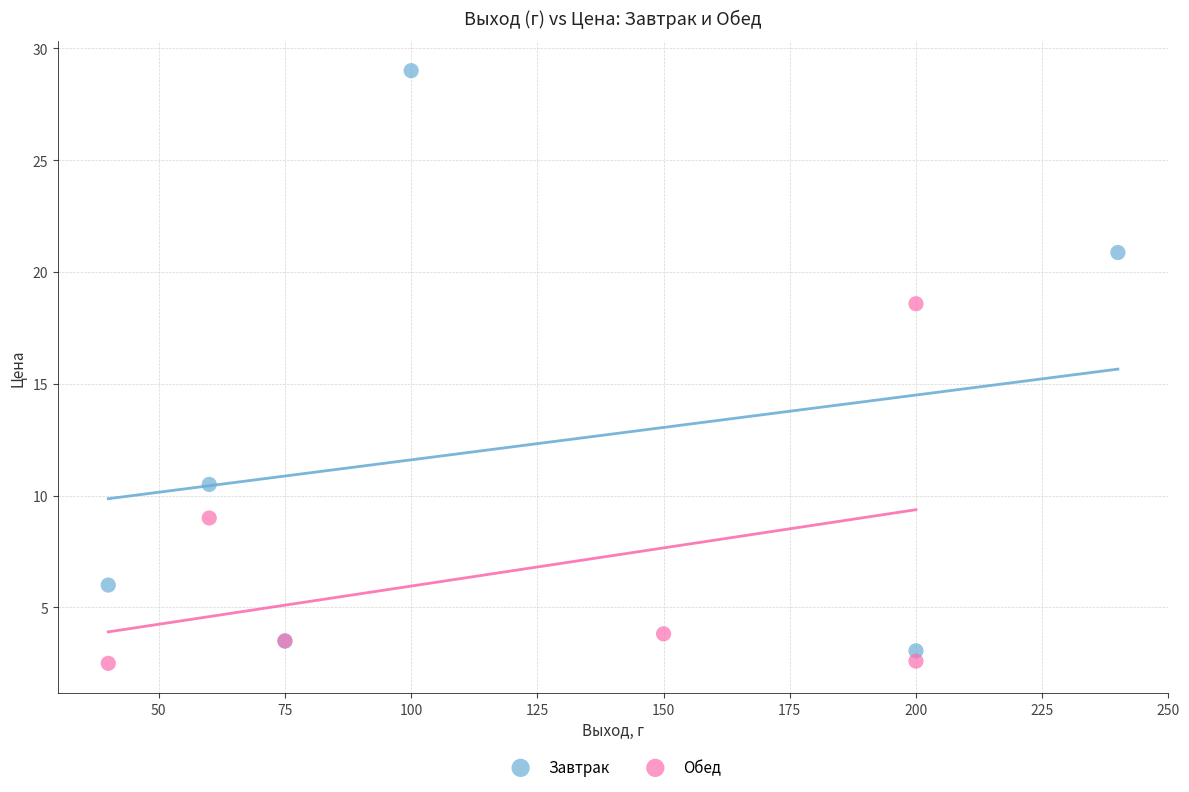

Which series reaches the maximum Y coordinate?

Завтрак